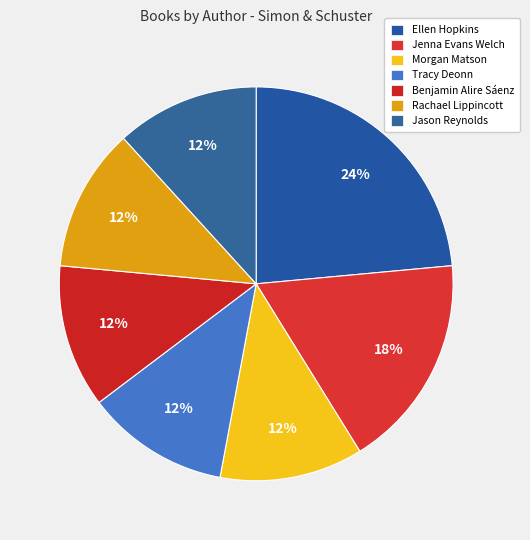

Which category has the smallest portion of the pie?

Morgan Matson (63461446)